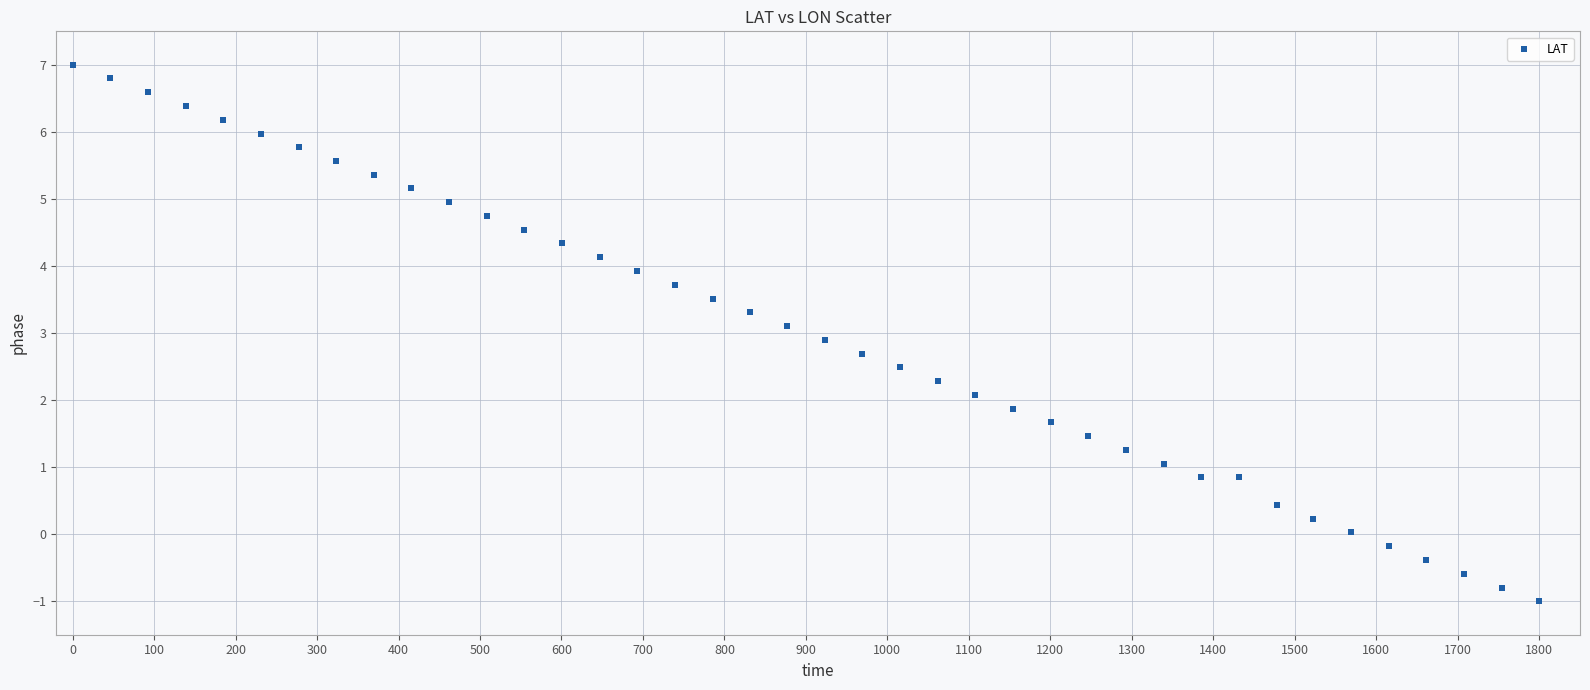

What is the range of X values (max minus min)?

1800.0